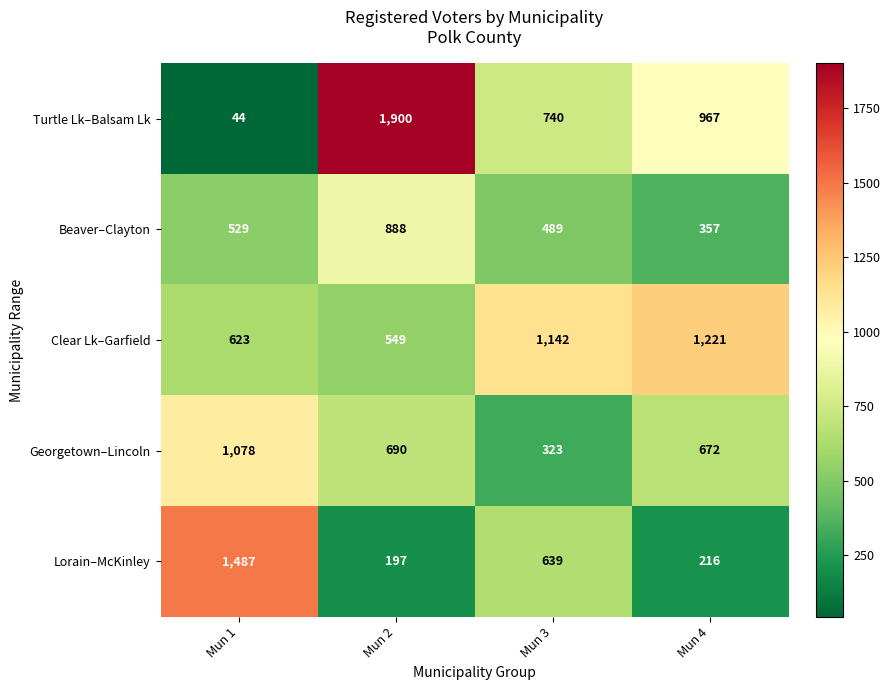

At which category is the sum across all series the highest?

Mun 2